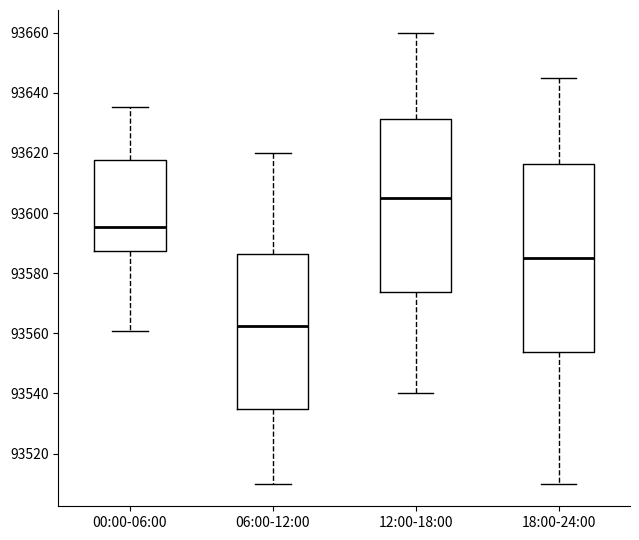

Which box is the tallest, from its lower edge to its upper edge?

18:00-24:00